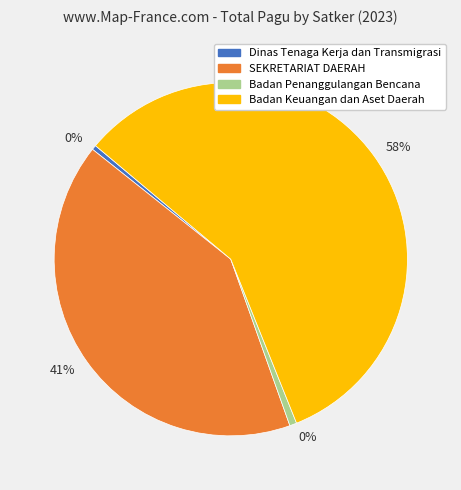

What is the change in value from Dinas Tenaga Kerja dan Transmigrasi to Badan Keuangan dan Aset Daerah?

+126947764